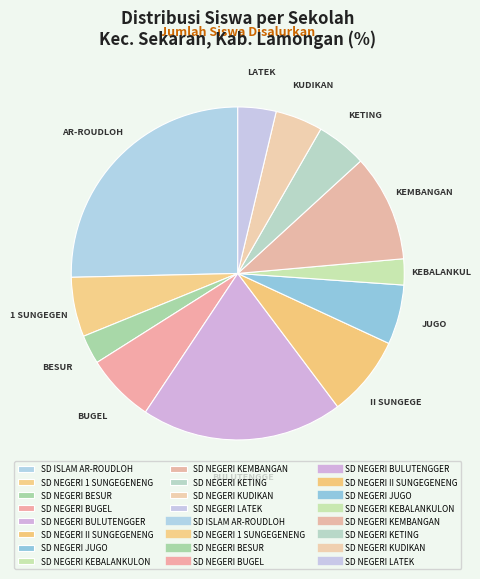

Rank the categories by value from lowest to highest.

SD NEGERI KEBALANKULON, SD NEGERI BESUR, SD NEGERI LATEK, SD NEGERI KUDIKAN, SD NEGERI KETING, SD NEGERI 1 SUNGEGENENG, SD NEGERI JUGO, SD NEGERI BUGEL, SD NEGERI II SUNGEGENENG, SD NEGERI KEMBANGAN, SD NEGERI BULUTENGGER, SD ISLAM AR-ROUDLOH